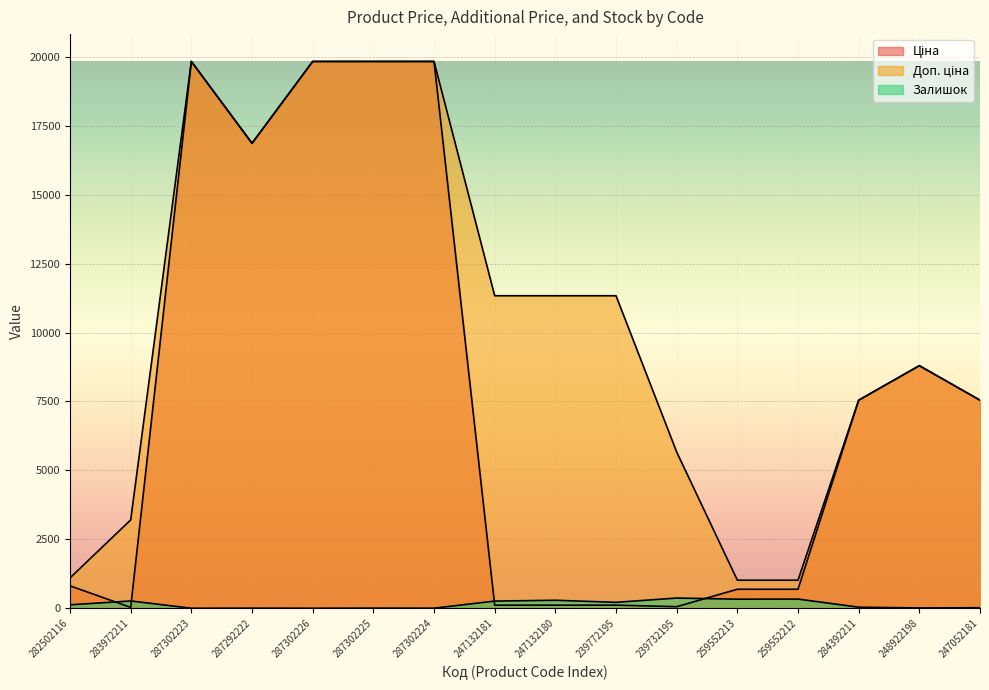

In Залишок, how many points are higher than both neighbors (excluding endpoints)?

6